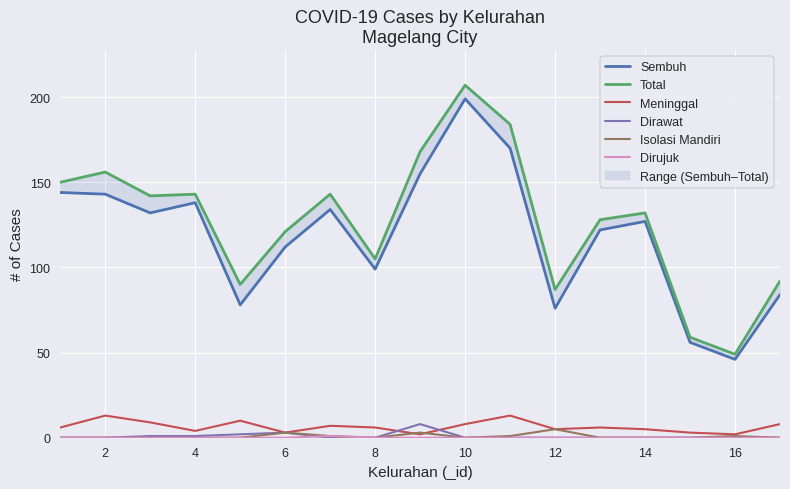

Which series has the largest total across all categories?

Total